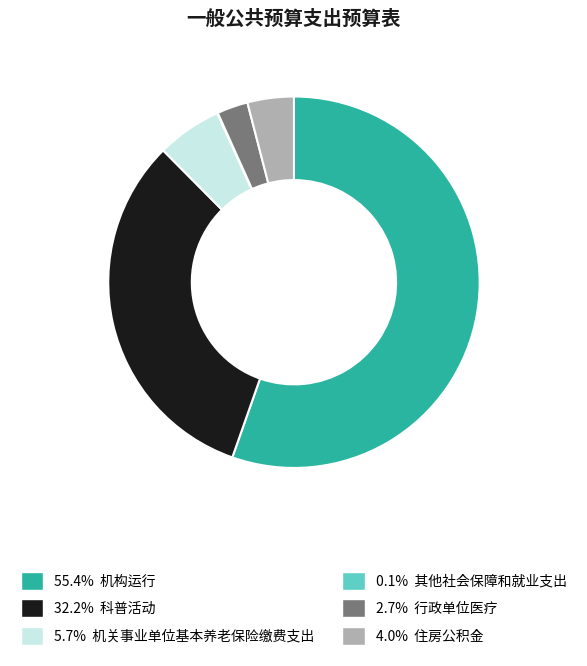

Is 2.7% 行政单位医疗 the majority of the pie?

No